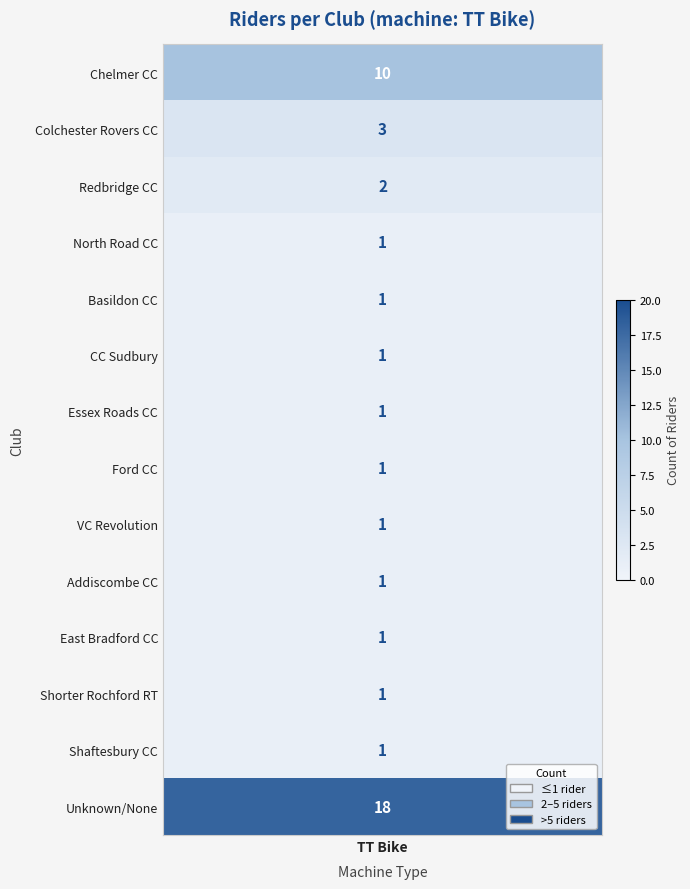

Is it true that Redbridge CC equals 1 at 8?

False